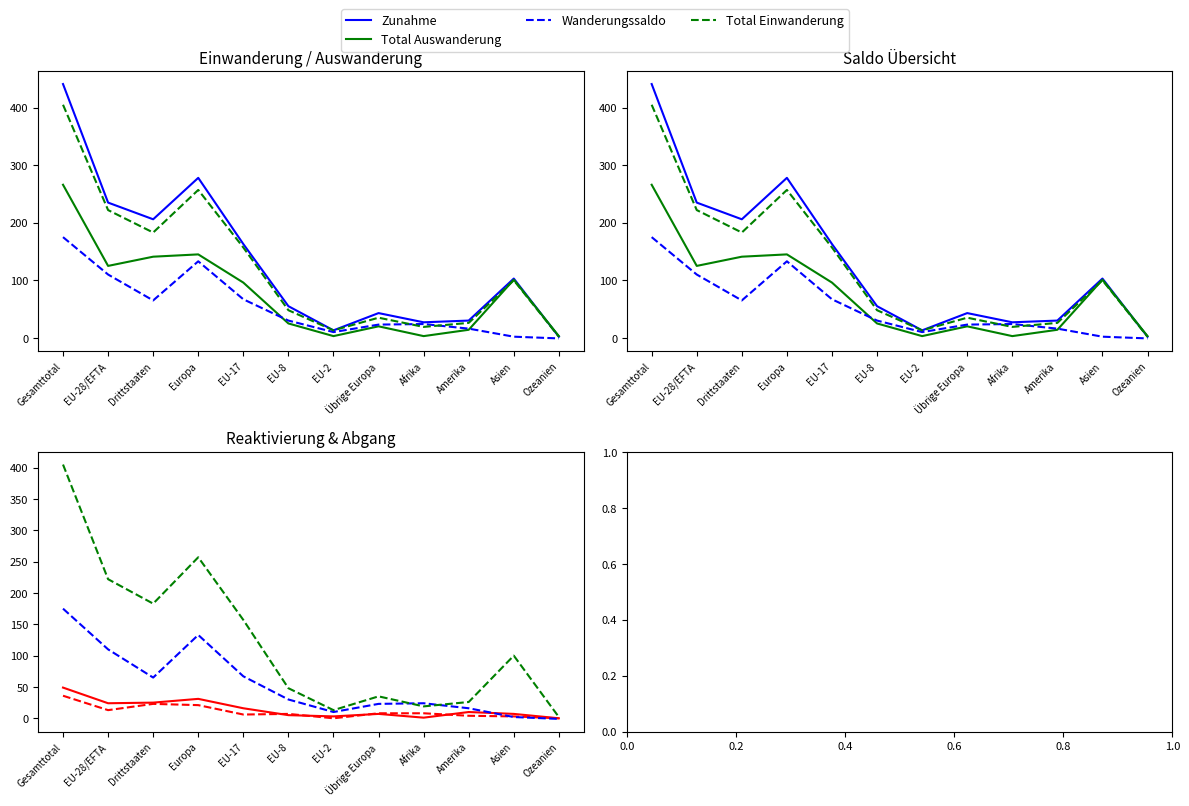

True or false: Reaktivierung and Total Einwanderung cross at least once.

False